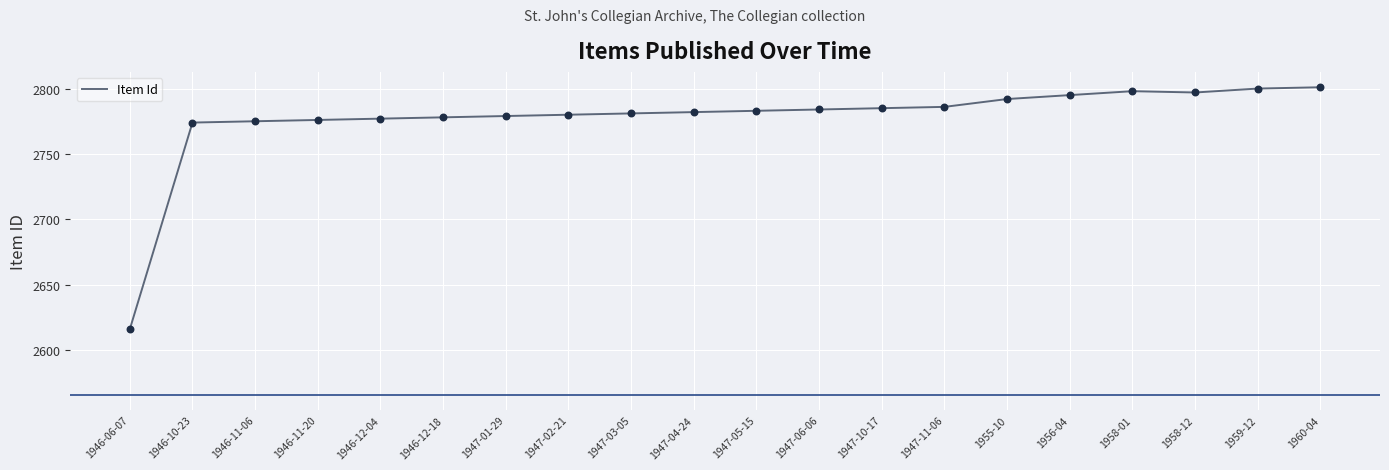

Approximately how many times larger is the value at 1960-04 compared to 1947-03-05?

1.0